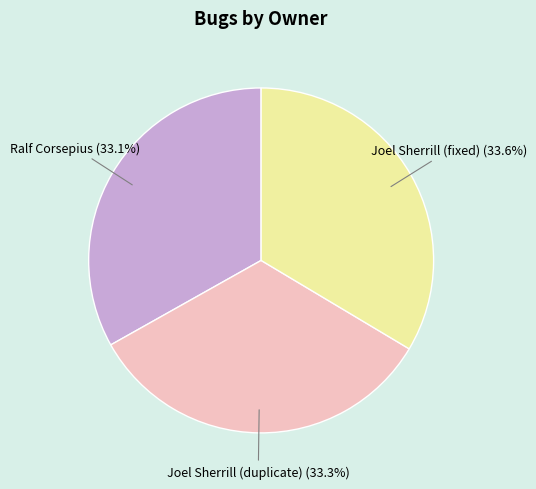

How many segments does this pie chart have?

3